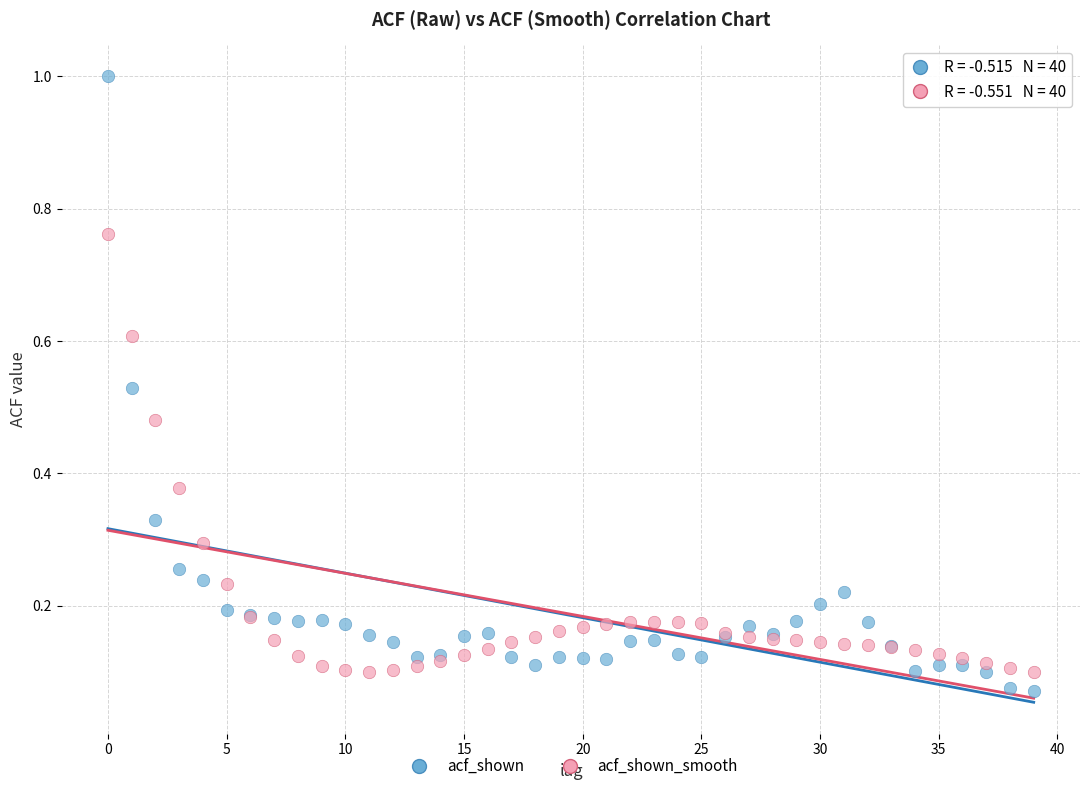

Which series has the widest spread of Y values?

acf_shown